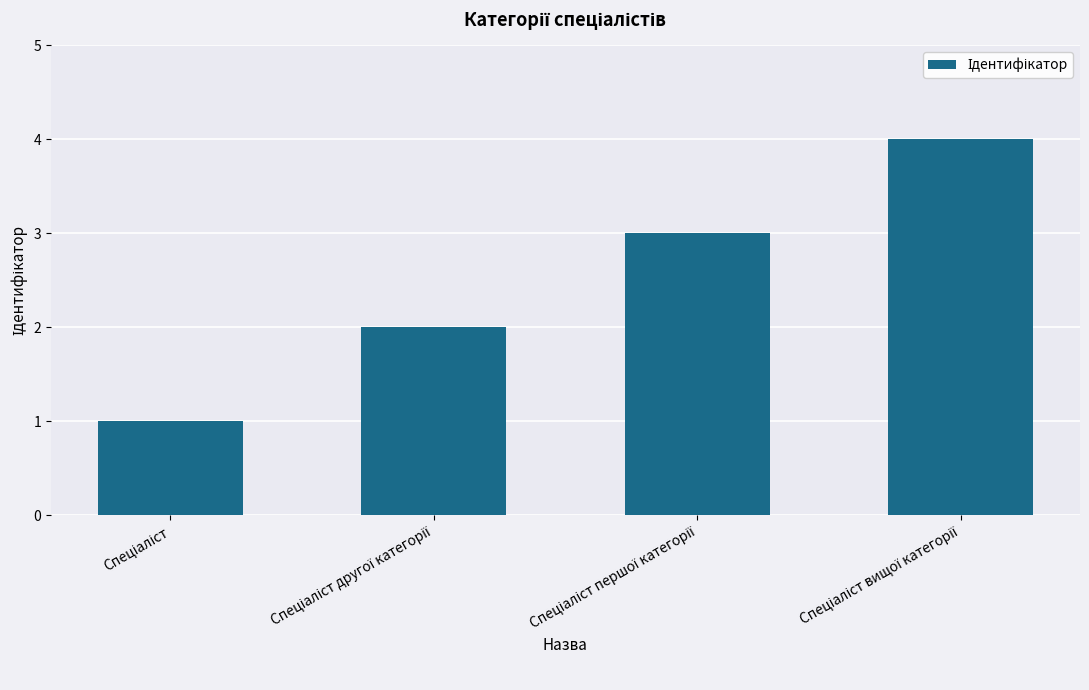

What is the sum of all values?

10